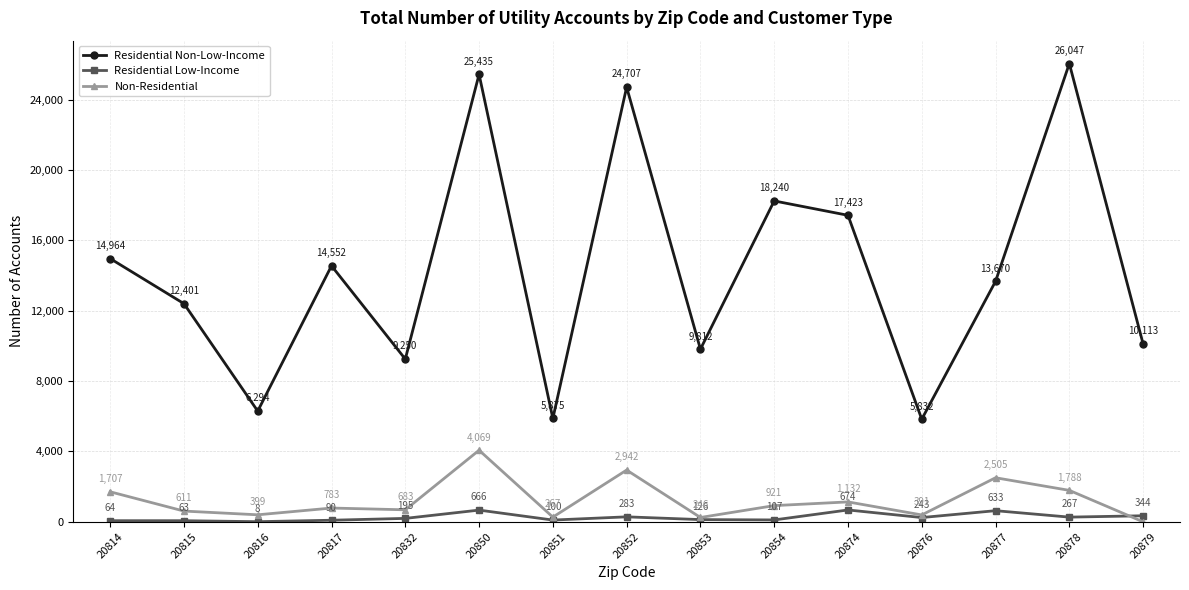

How many interior local valleys does the Residential Non-Low-Income series have?

5